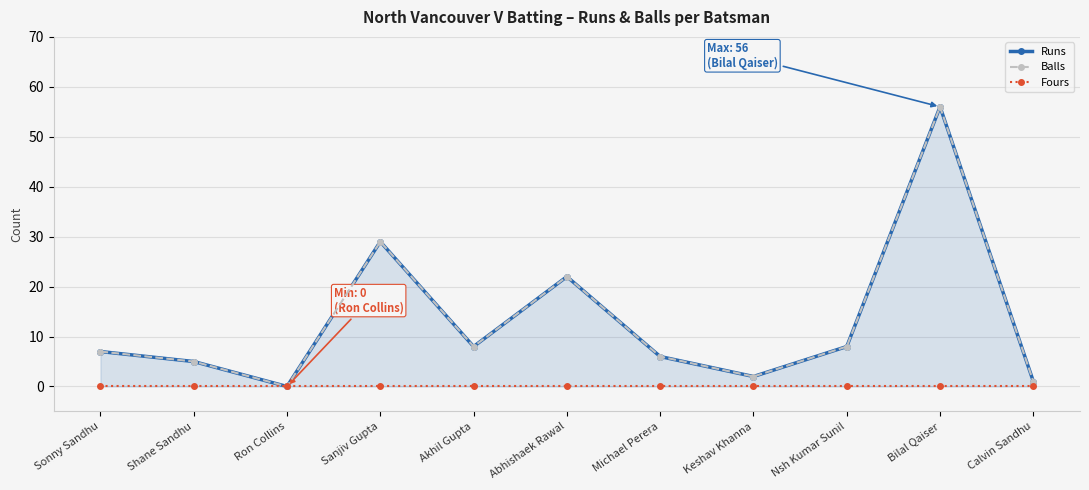

How many interior local peaks does the Runs series have?

3